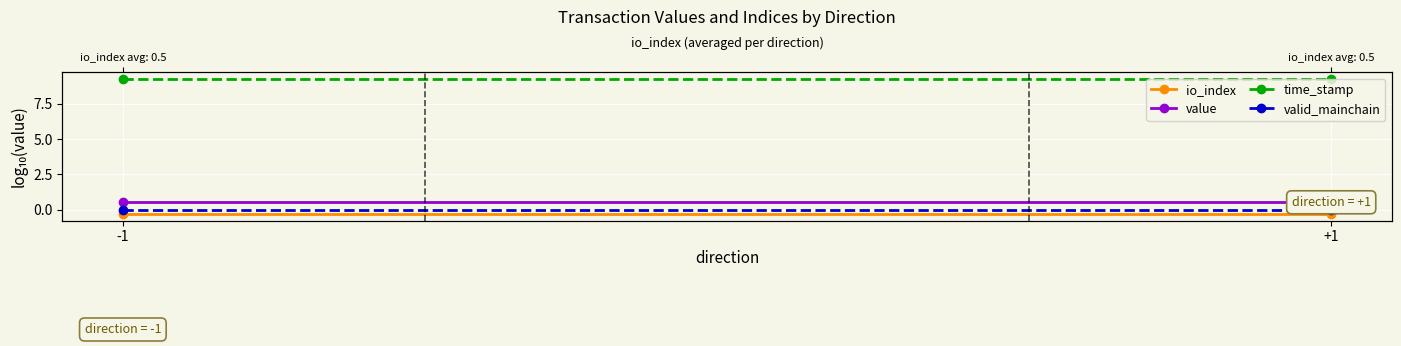

What is the lowest value of the io_index series?

-0.3